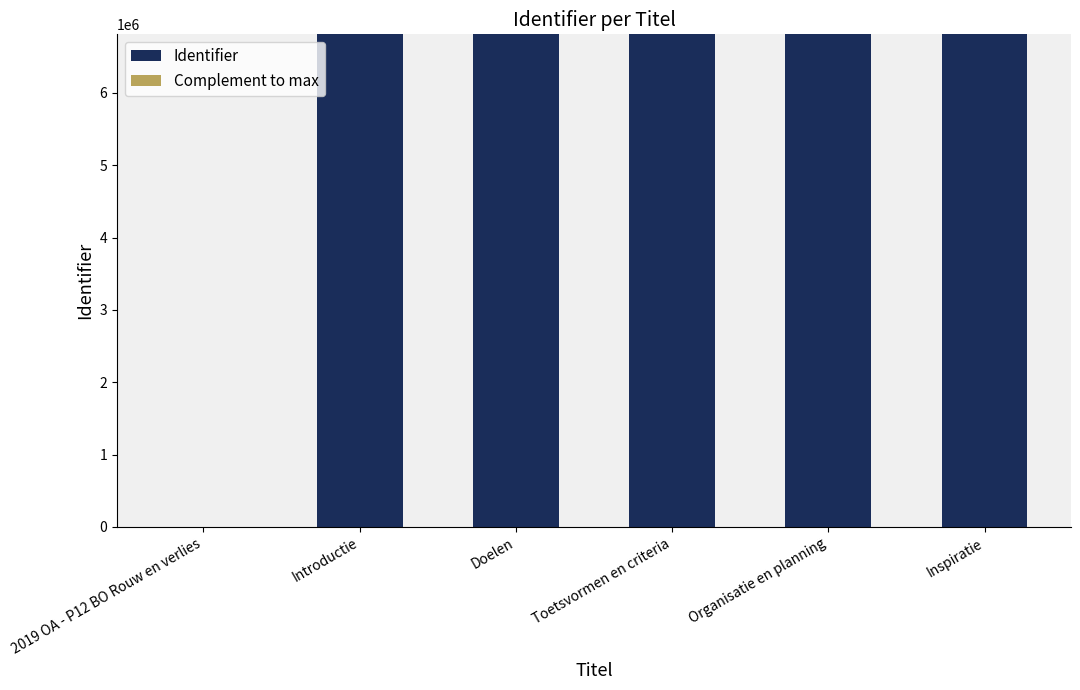

What is the maximum value for Identifier?

6810738